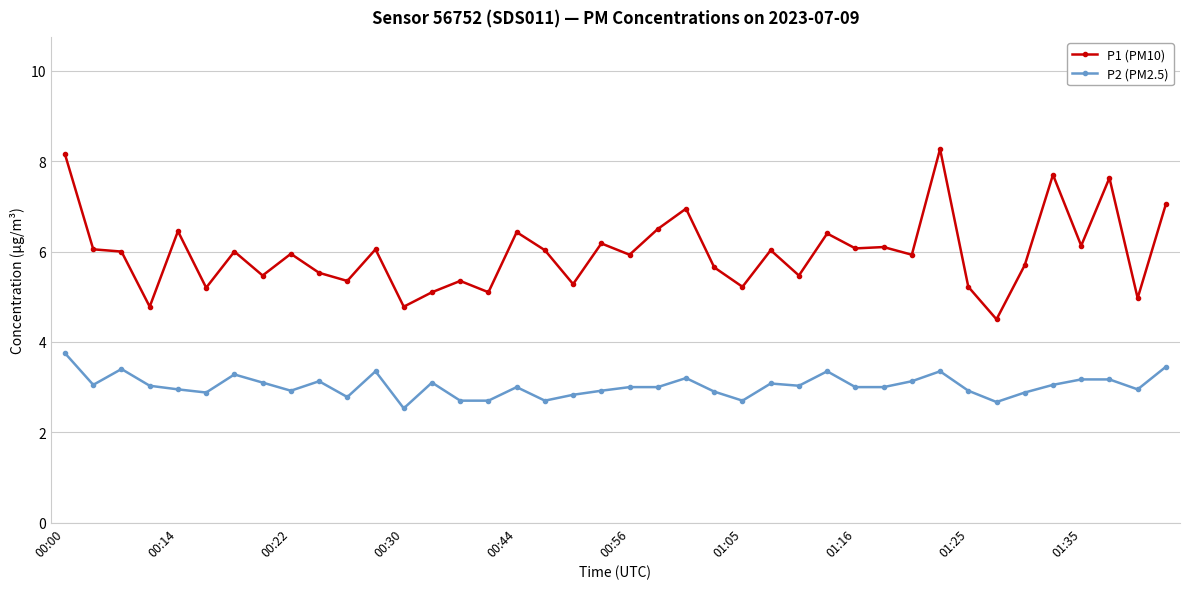

What are all the series names shown in the legend?

P1 (PM10), P2 (PM2.5)